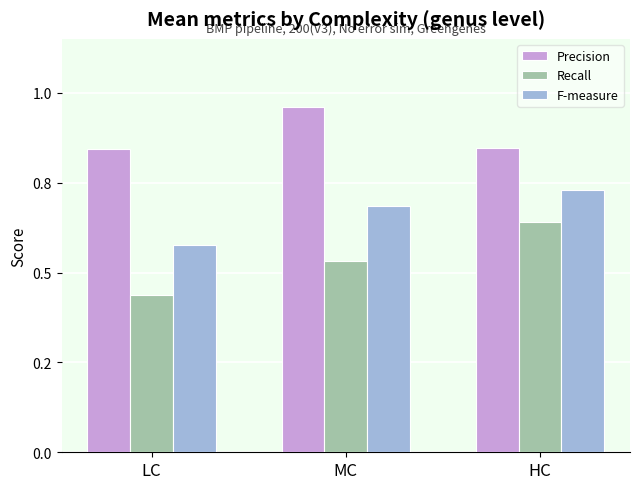

Is the value of Recall at MC greater than the value of Precision at HC?

No